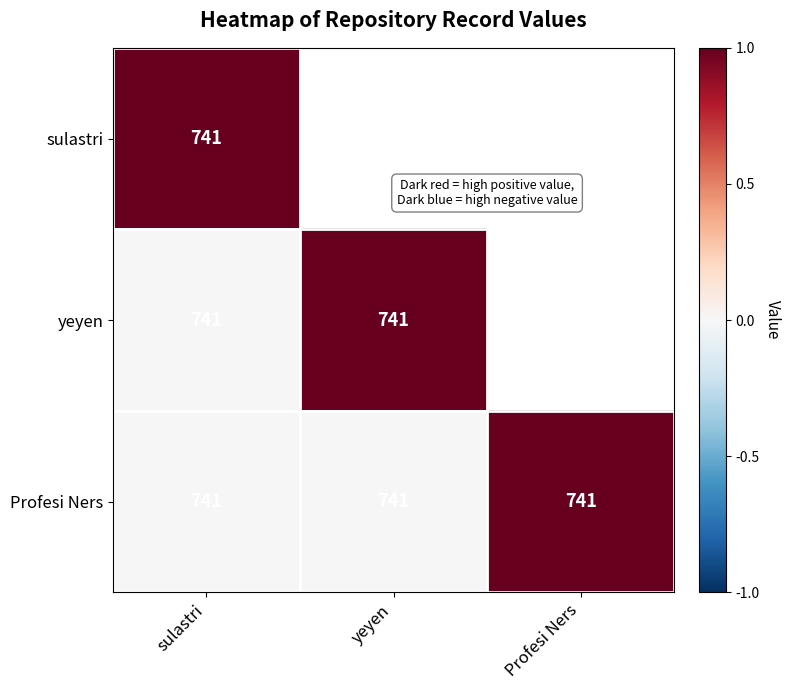

What is the approximate value of Profesi Ners at yeyen?

741